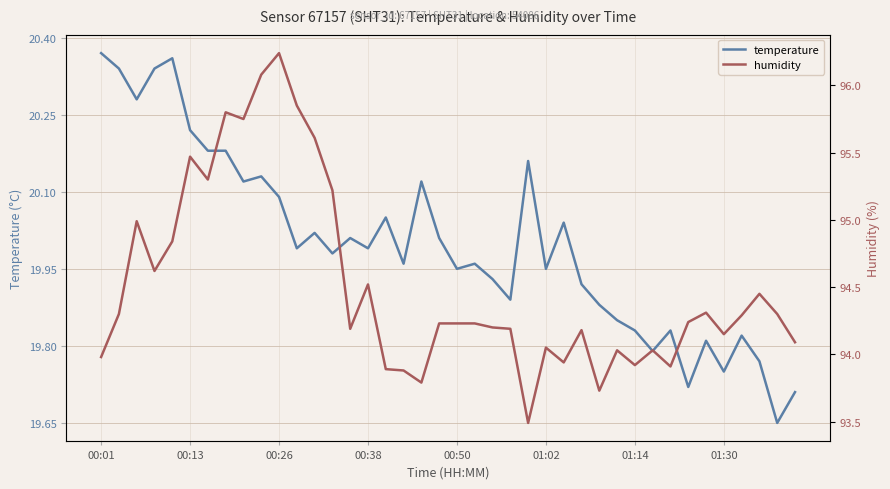

Which series has the largest range (max minus min)?

humidity